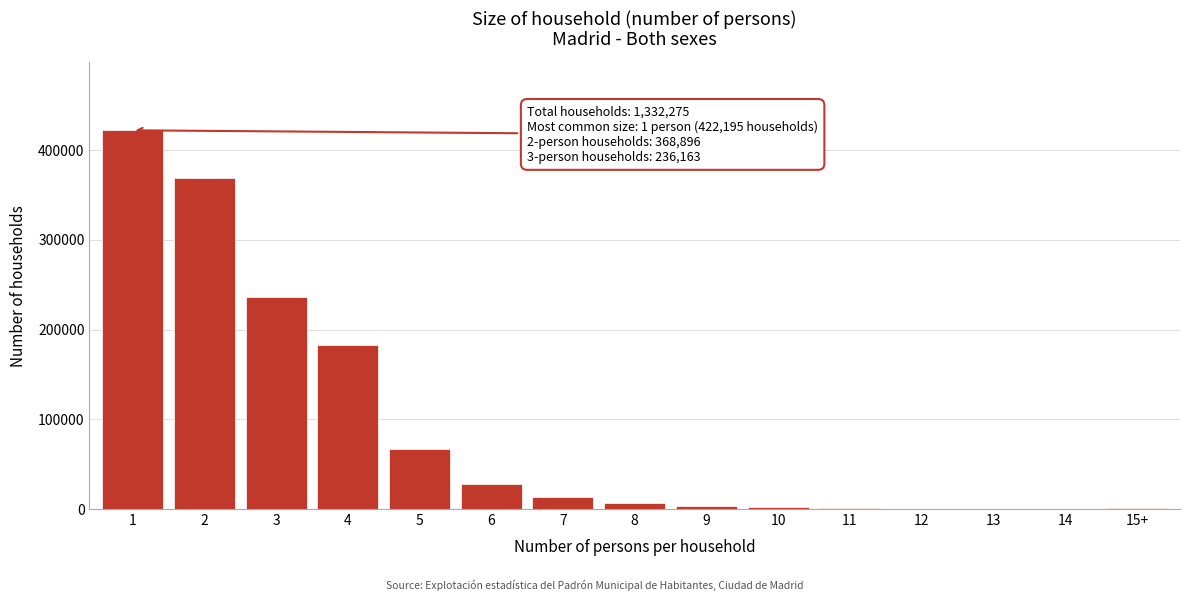

Is it true that the value at 3 is 236163?

True